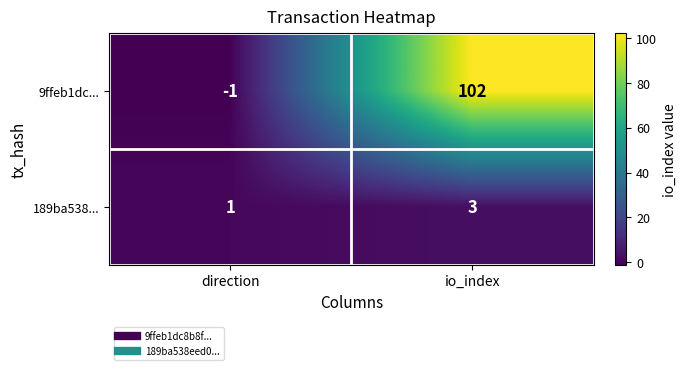

At which label is 9ffeb1dc... closest to 50?

direction